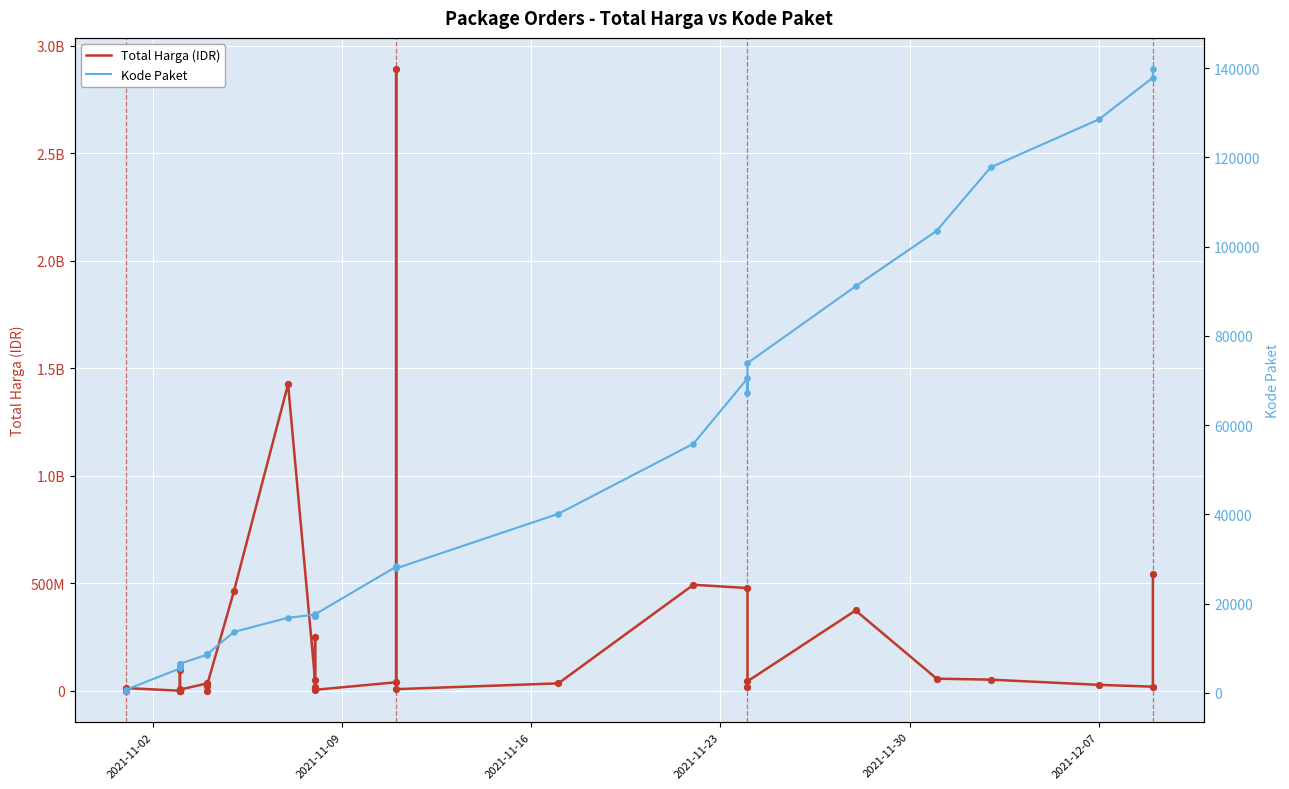

Which series has the largest total across all categories?

Total Harga (IDR)